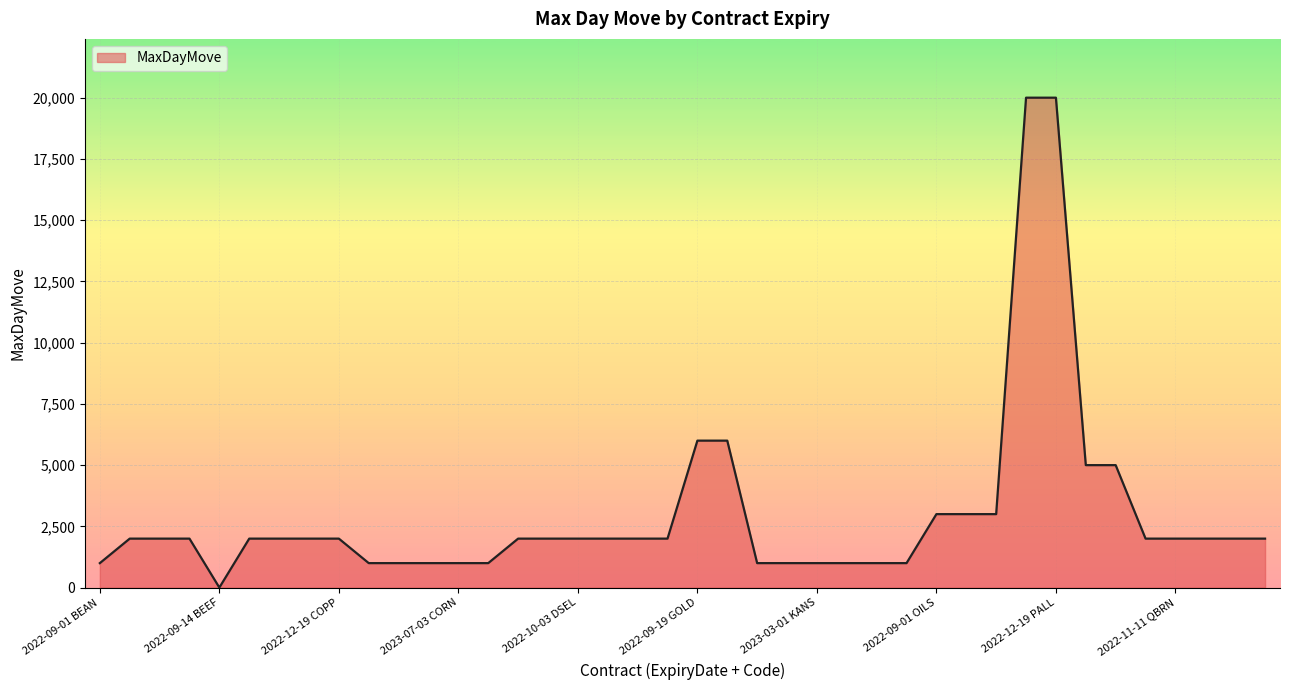

What is the maximum value shown in the chart?

20000